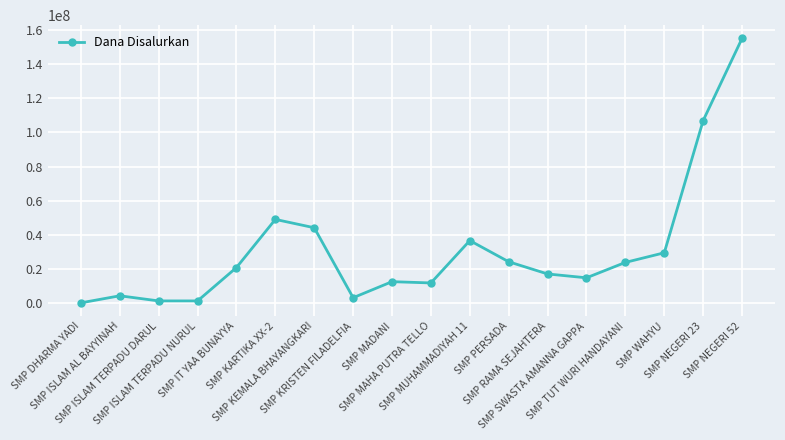

How many lines are shown in the chart?

1